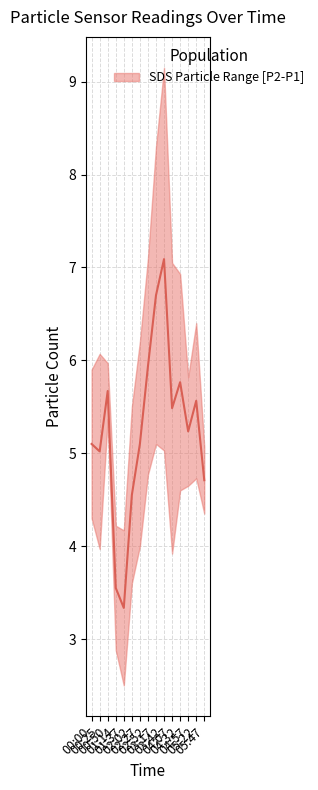

List the labels in order of value, largest first.

03:42, 03:17, 02:52, 04:32, 00:50, 05:22, 04:07, 04:57, 00:00, 02:27, 00:25, 05:47, 02:02, 01:14, 01:37